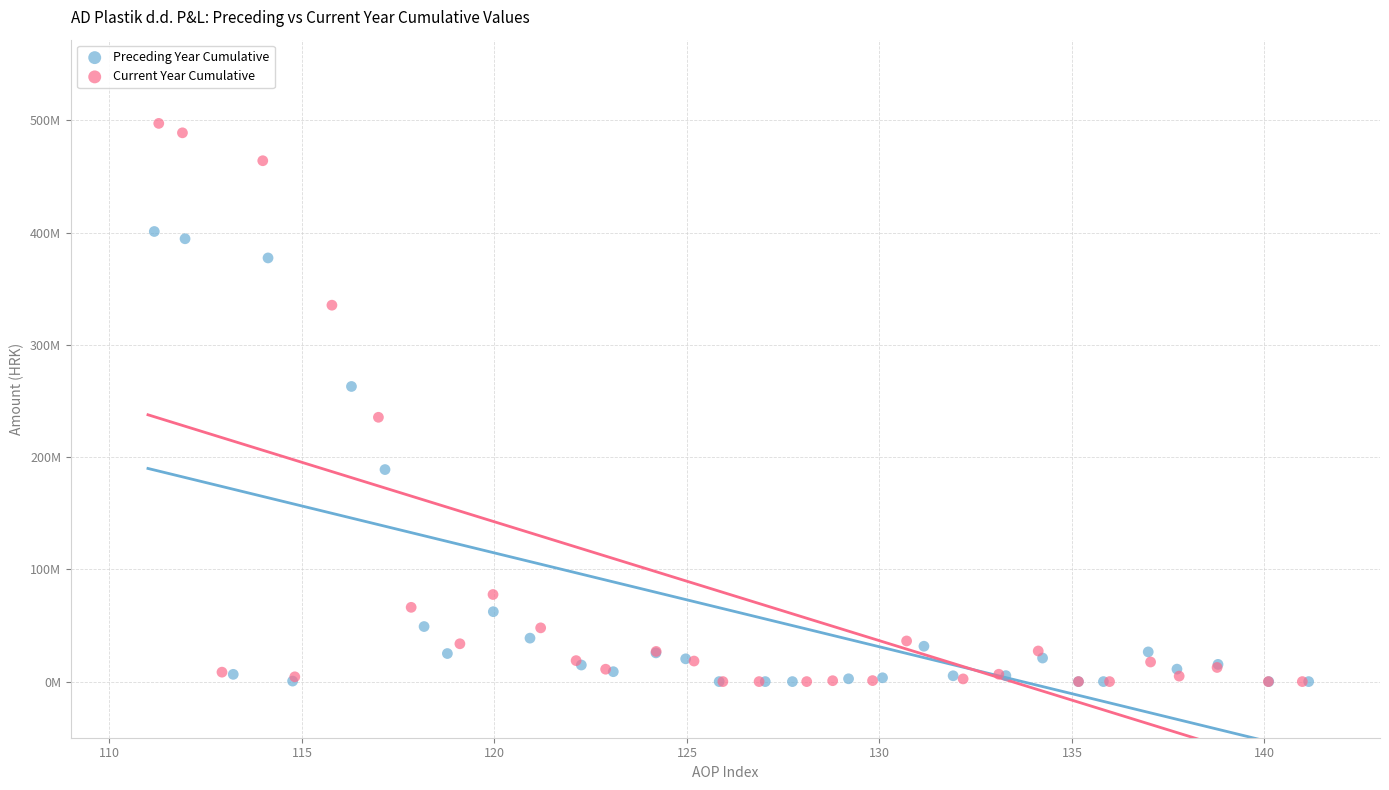

What are all the series names shown in the legend?

Preceding Year Cumulative, Current Year Cumulative